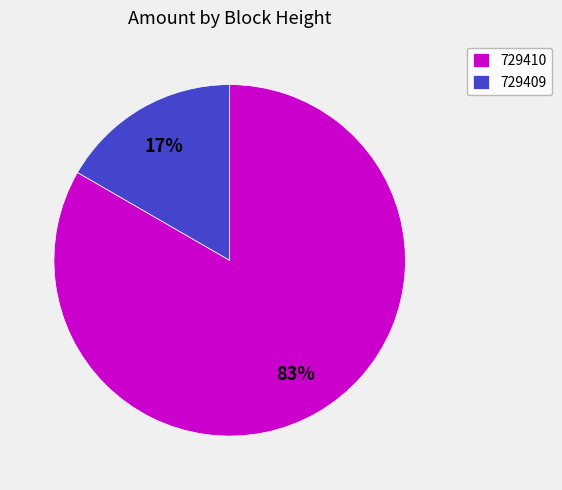

The 729410 slice represents 76% of the pie. True or false?

False